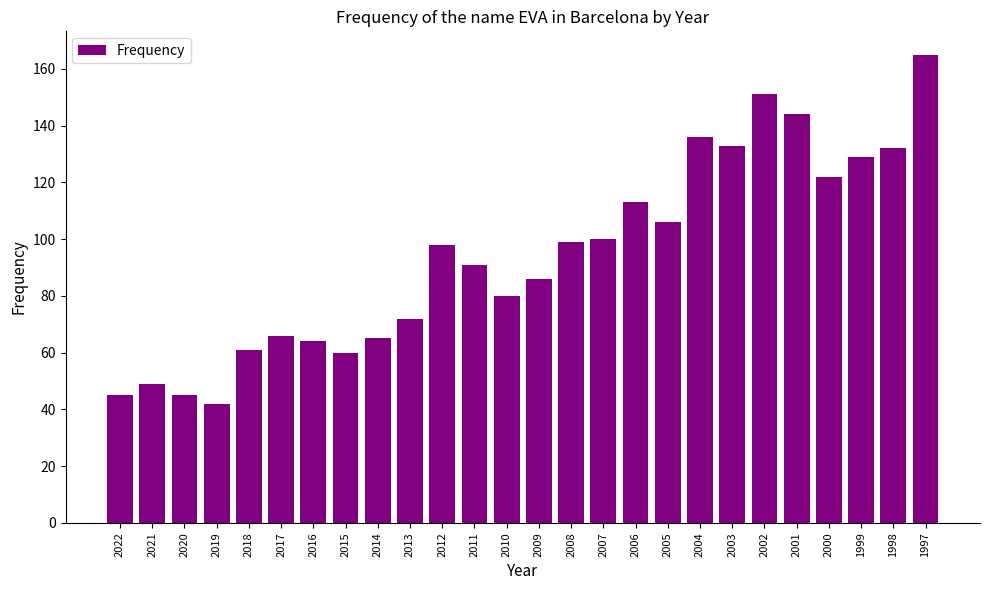

Reading left to right, transcribe all the data shown in this chart.

45	49	45	42	61	66	64	60	65	72	98	91	80	86	99	100	113	106	136	133	151	144	122	129	132	165